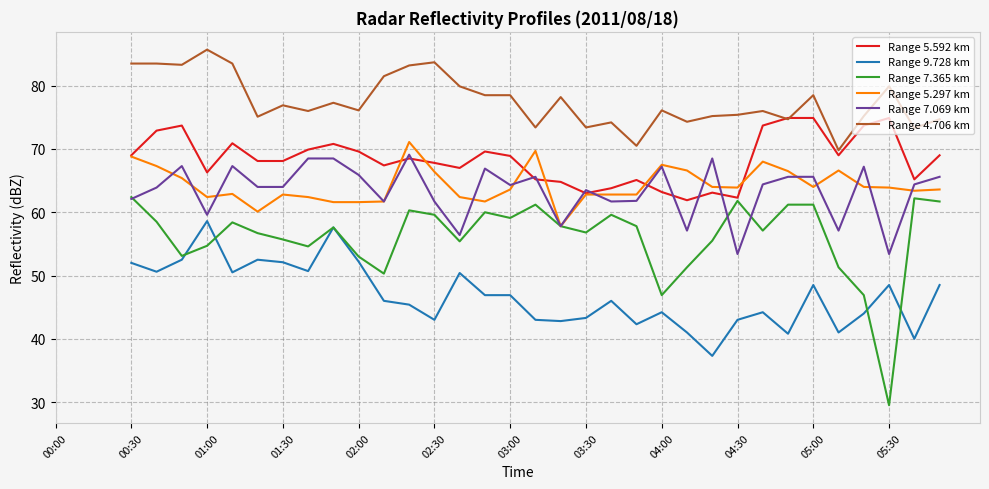

Count the Range 7.069 km values in the range 57 to 66.

21